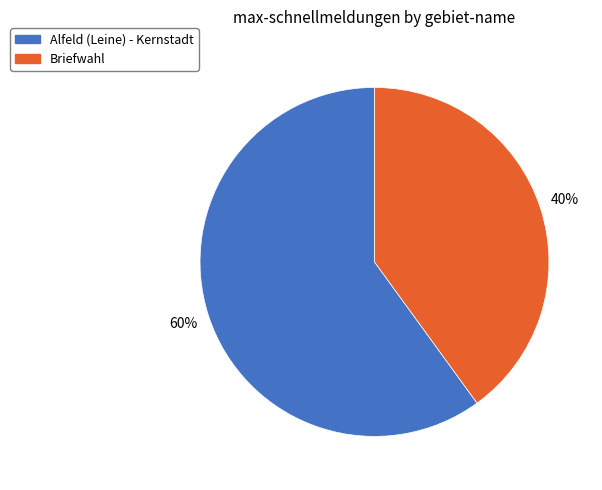

Do Briefwahl and Alfeld (Leine) - Kernstadt together represent more than half of the pie?

Yes